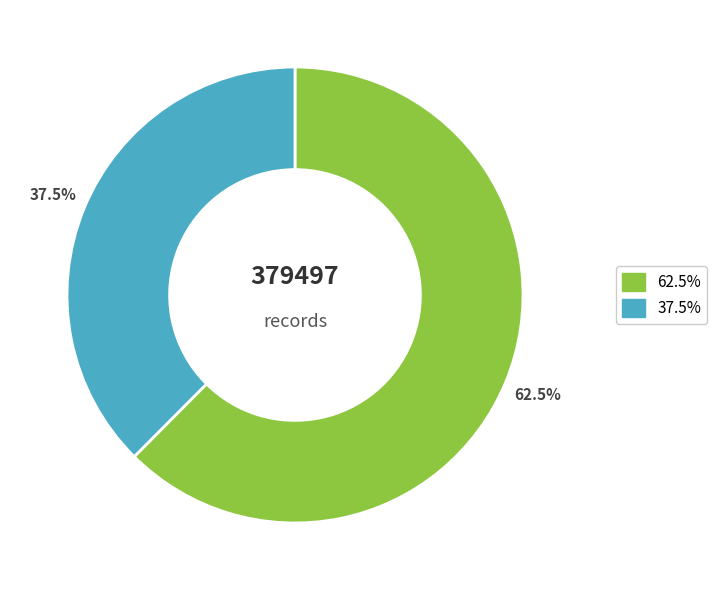

How many slices are in this pie chart?

2